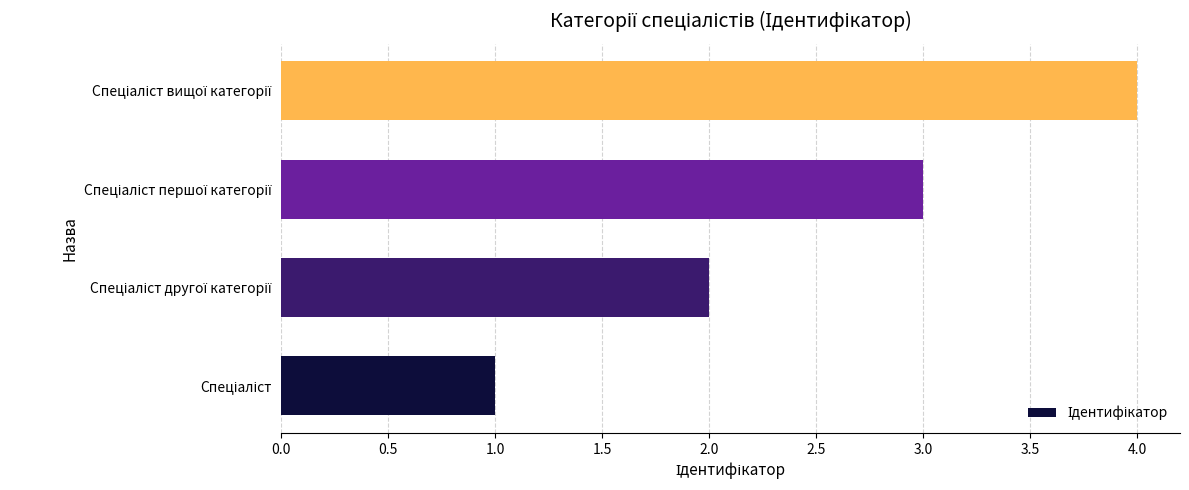

What is the difference between the maximum and minimum values?

3